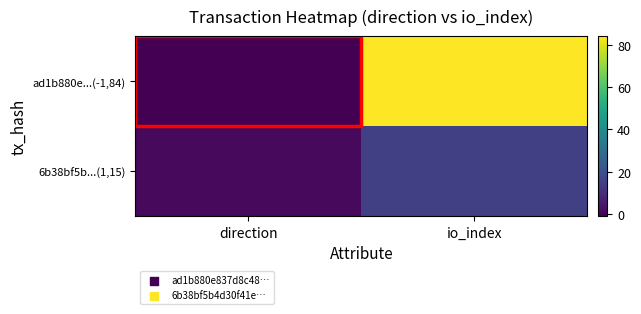

Which label corresponds to the smallest value in the chart?

direction